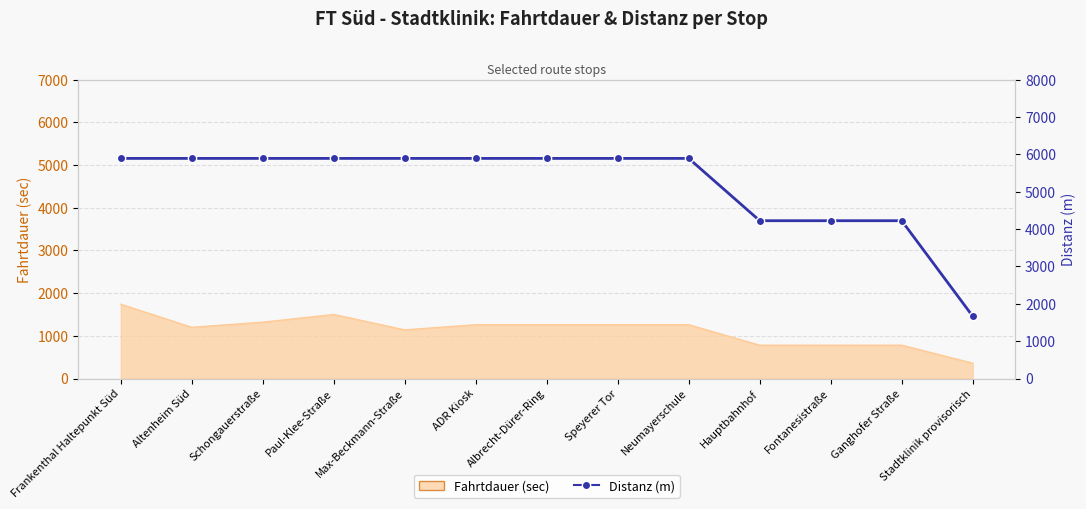

Is it true that the value at Fontanesistraße is 4225?

True